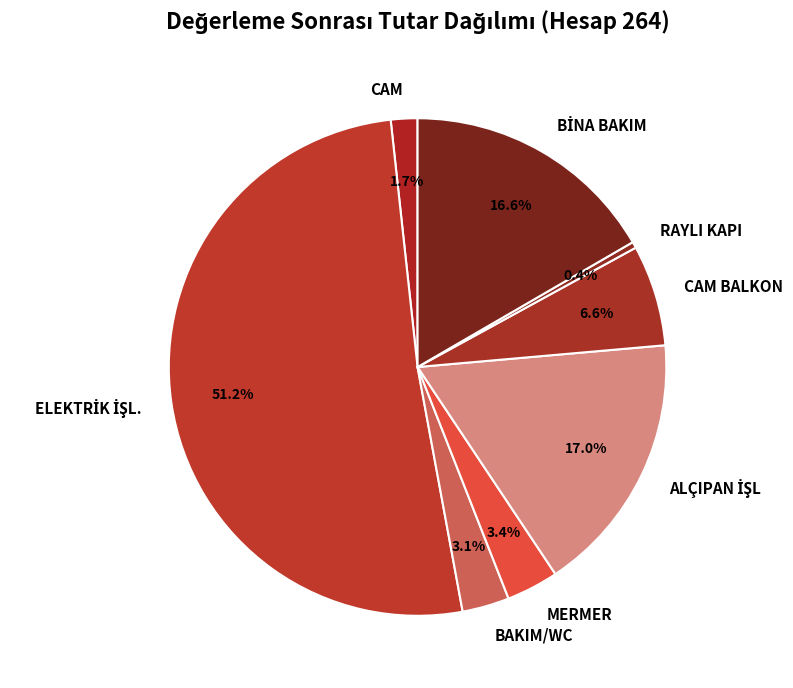

What is the smallest slice in the pie chart?

RAYLI KAPI